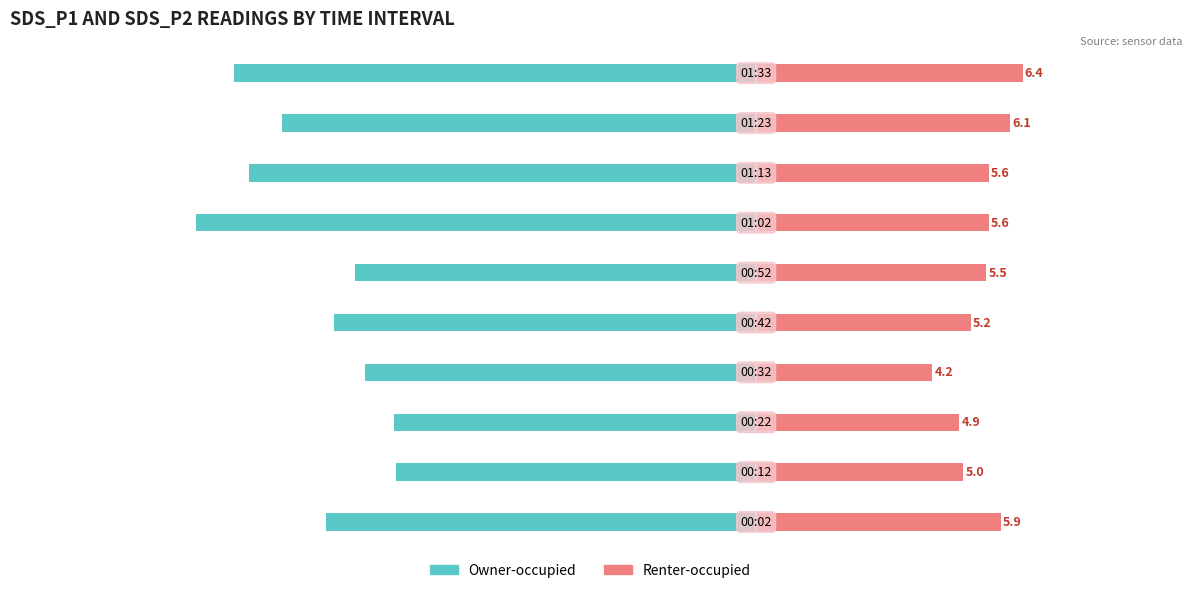

How many bars are there in each group?

2